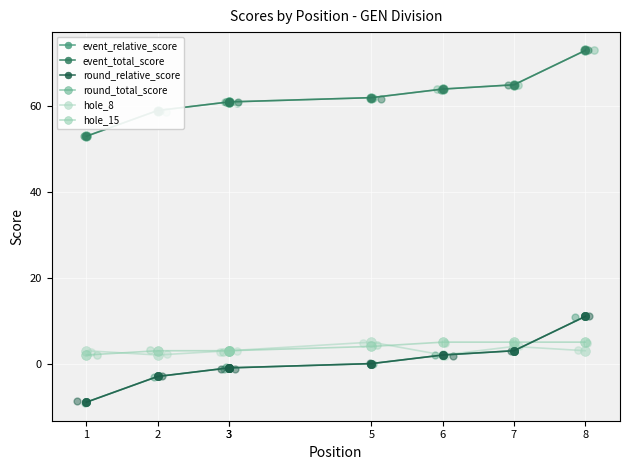

Is the value of event_total_score at 6 greater than the value of round_relative_score at 6?

Yes